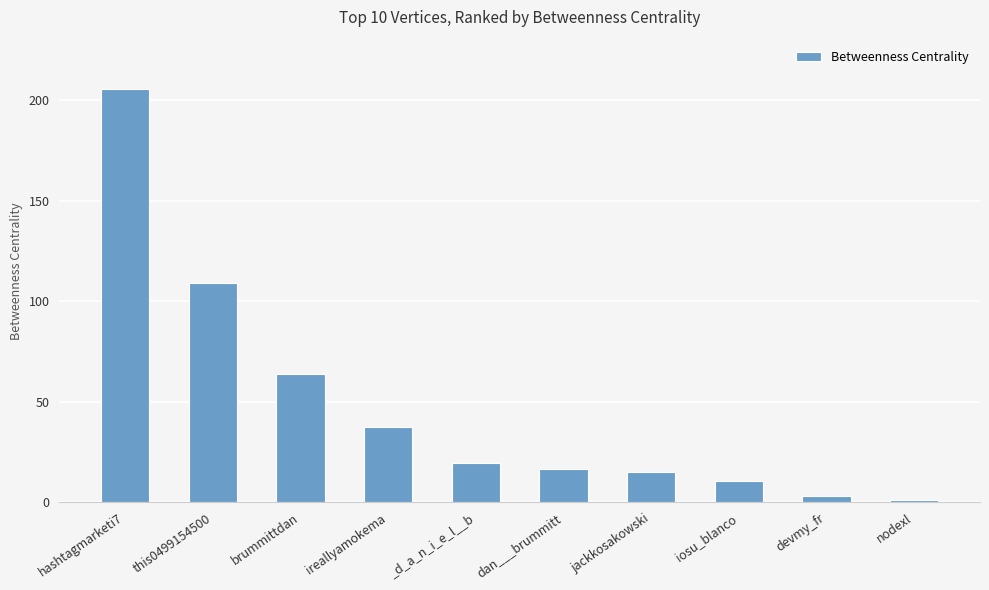

Between jackkosakowski and brummittdan, which is larger?

brummittdan